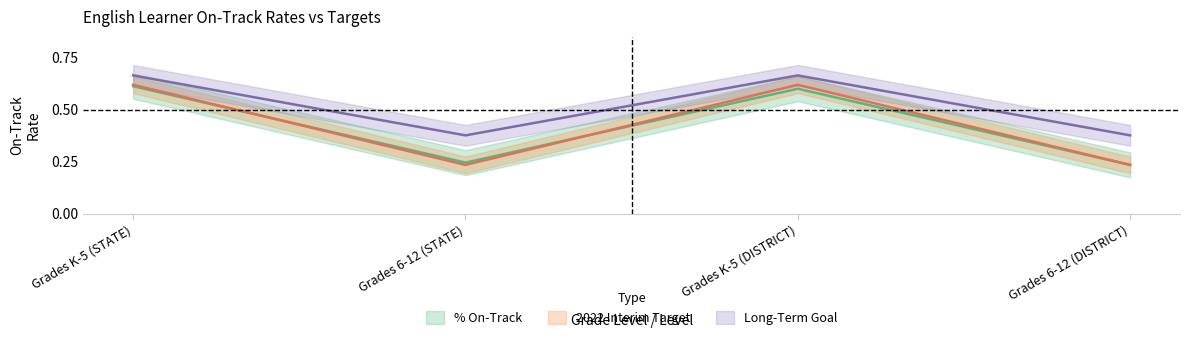

Which series has the largest total across all categories?

Long-Term Goal